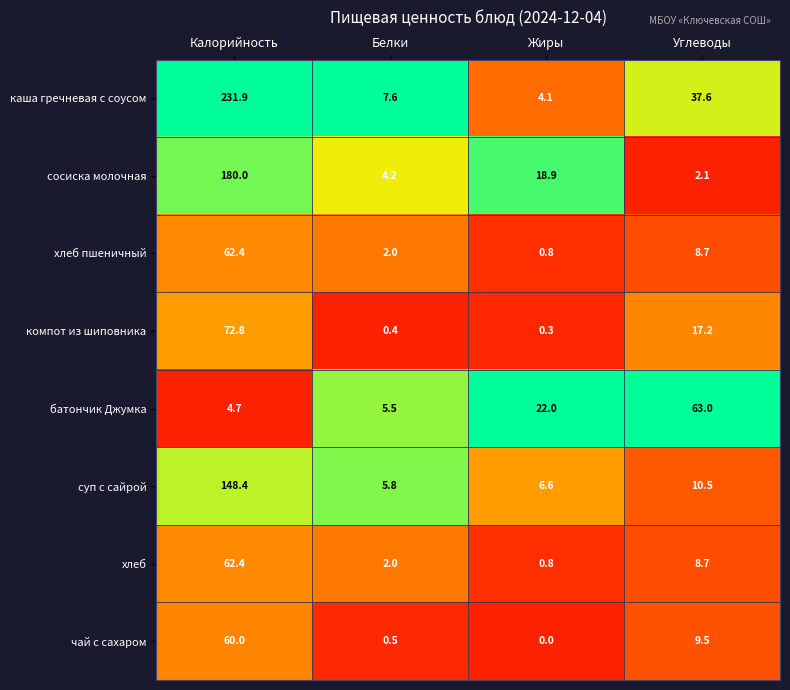

What is the approximate value of компот из шиповника at Белки?

0.4